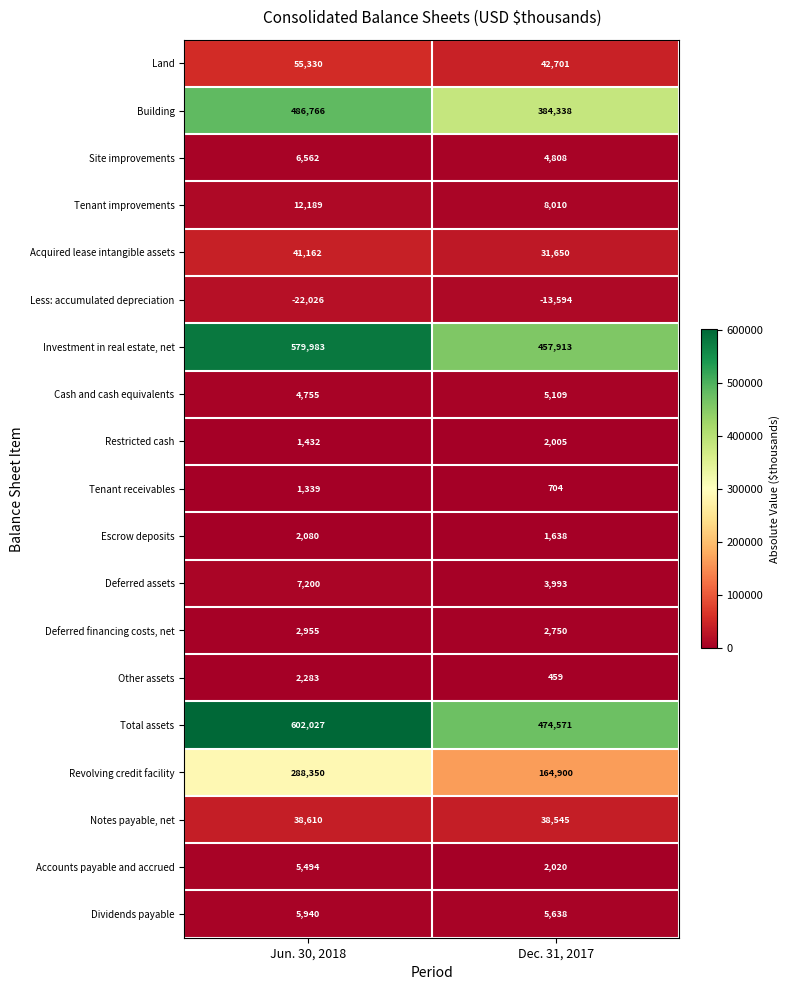

At which category is the sum across all series the highest?

Jun. 30, 2018